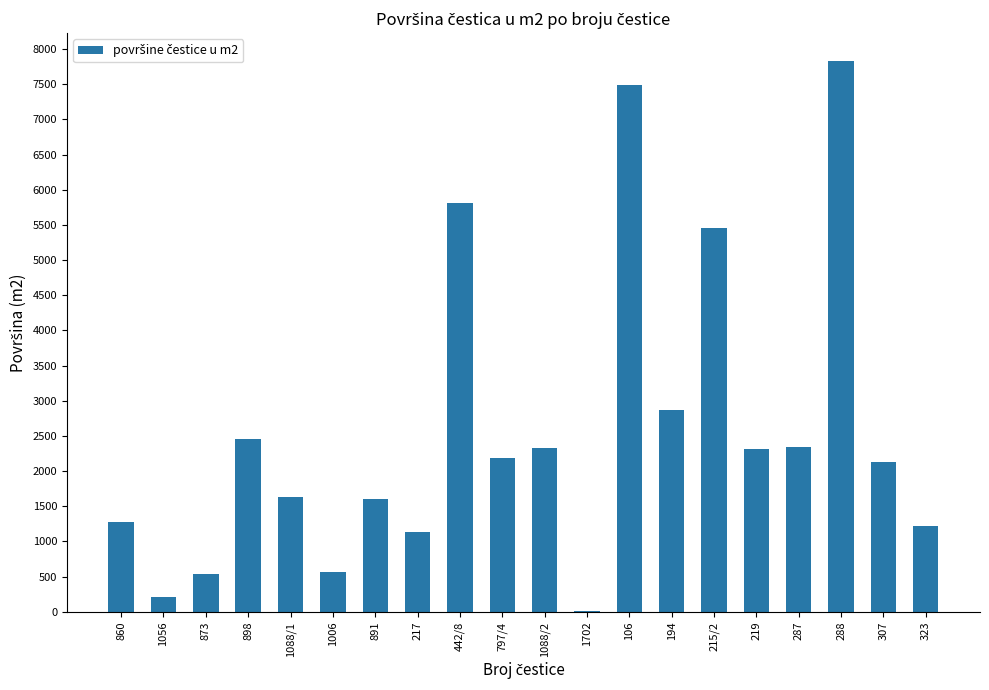

True or false: the data shows 1270 at 860.

True